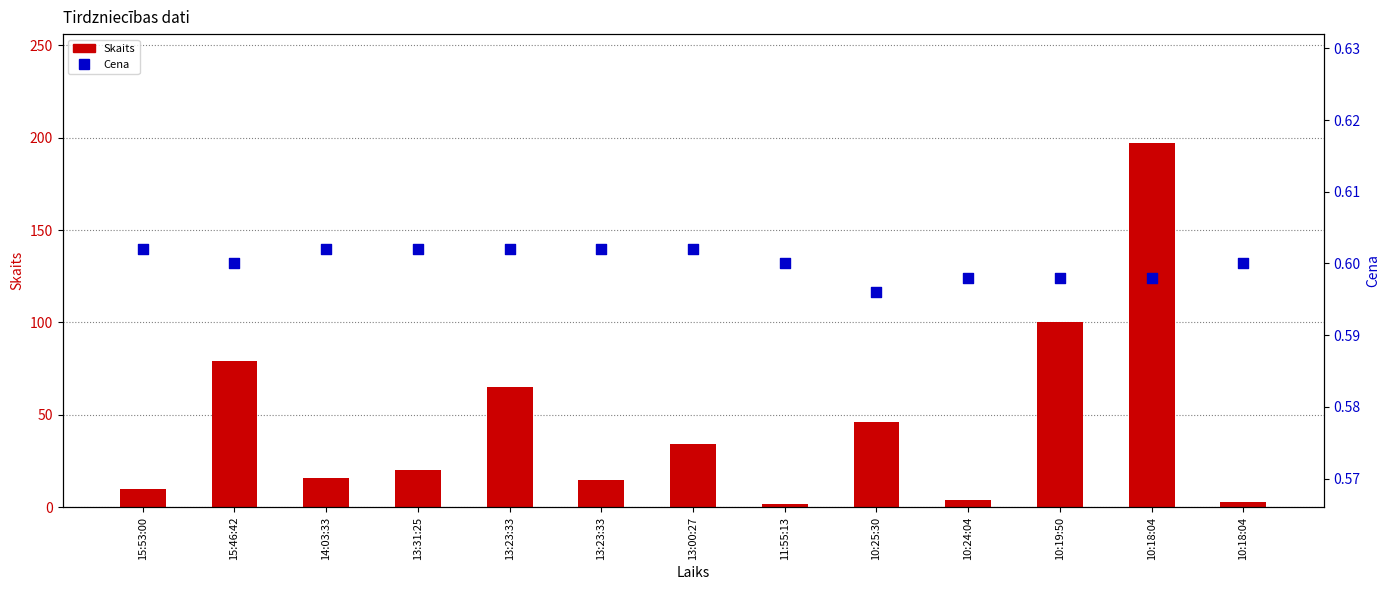

Which series has the largest total across all categories?

Skaits